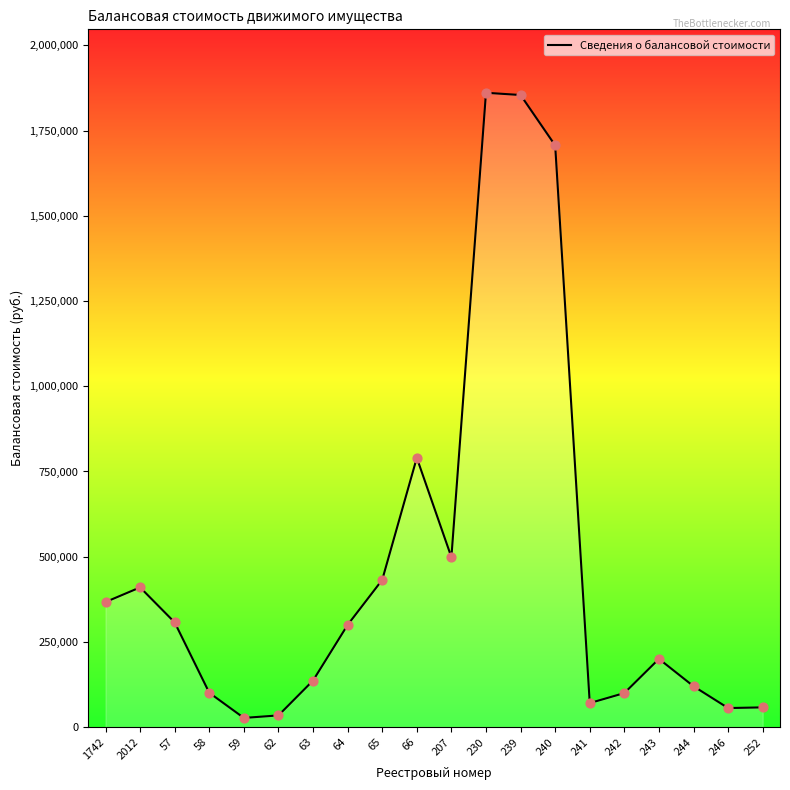

What is the ratio of the value at 2012 to the value at 207?

0.8